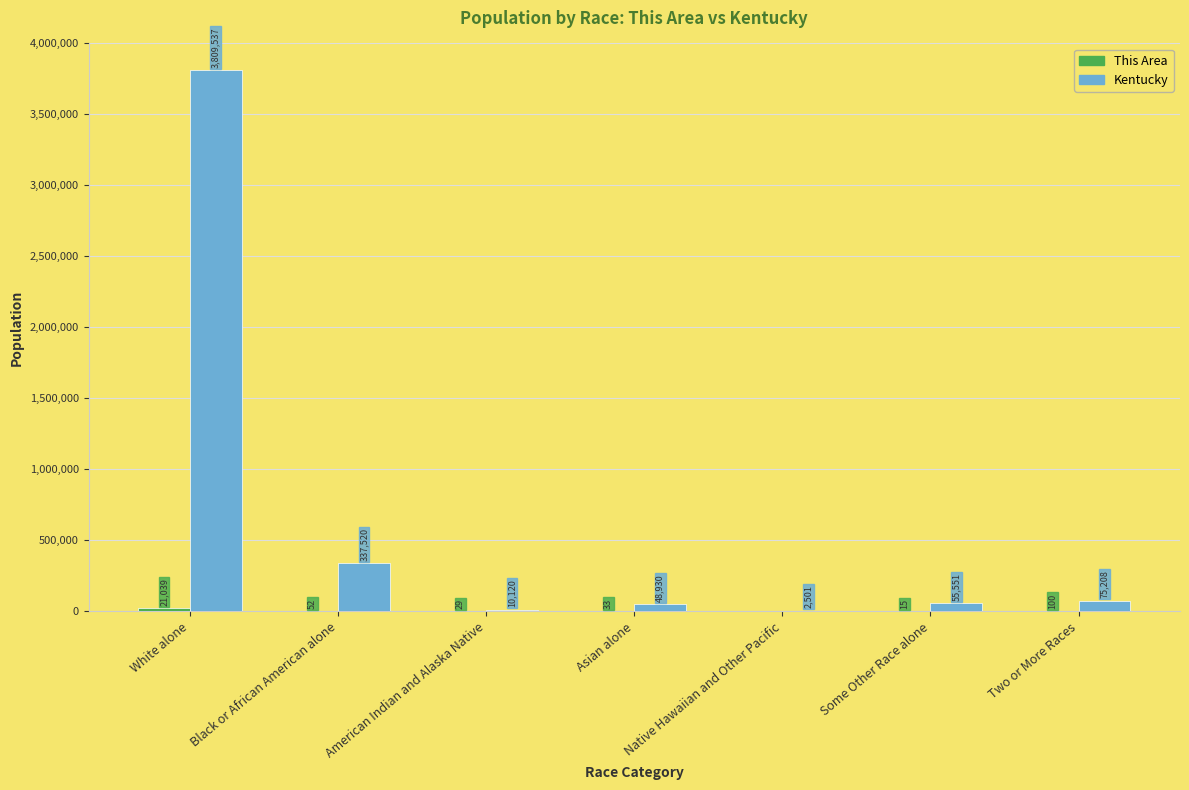

Are the bars horizontal?

No